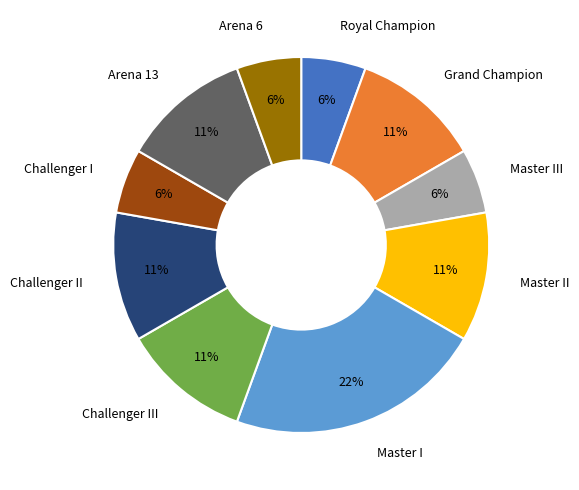

To the nearest percent, what percentage of the pie is Challenger I?

6%